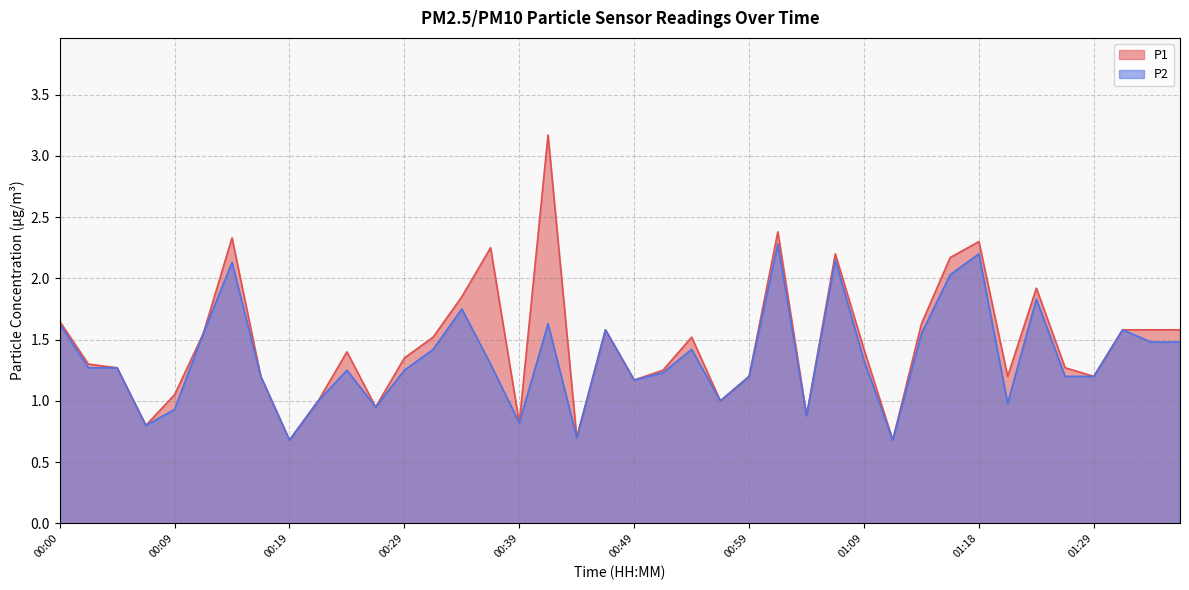

At which category does P1 reach its first local peak?

00:14